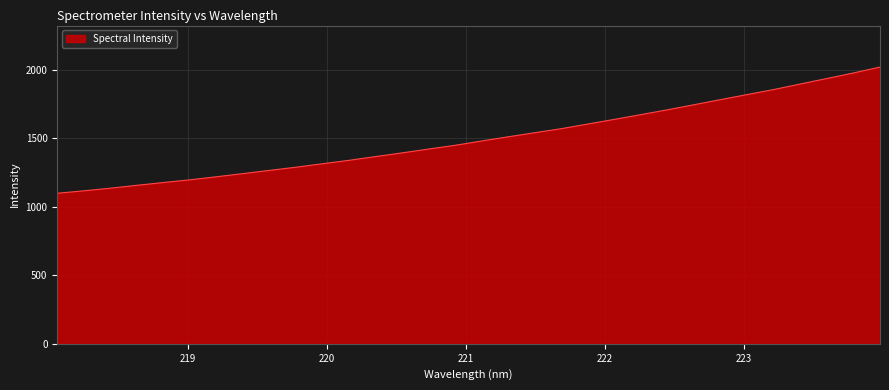

How many values are below 1481?

16